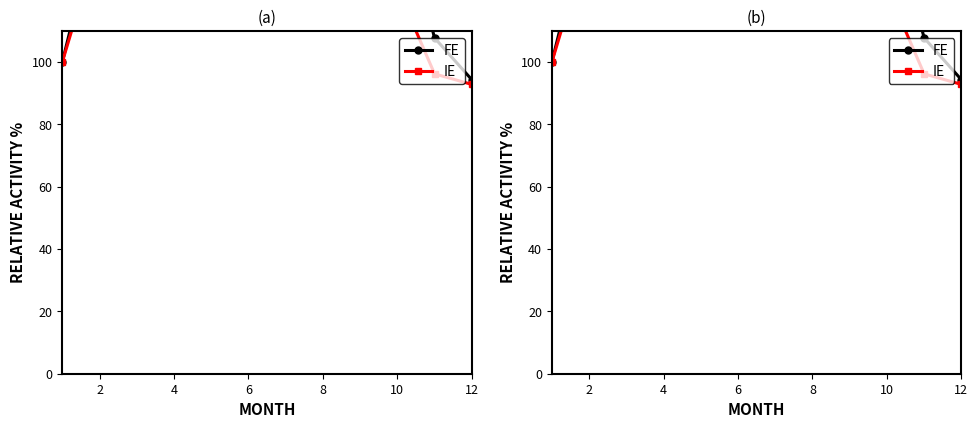

Reading left to right, list all the values displayed in this chart.

FE: 100.0	148.6	188.7	224.7	274.2	240.0	331.2	333.6	230.2	154.0	107.8	94.4
IE: 100.0	140.0	176.1	203.3	223.0	176.6	243.6	249.5	179.4	123.9	96.2	92.9